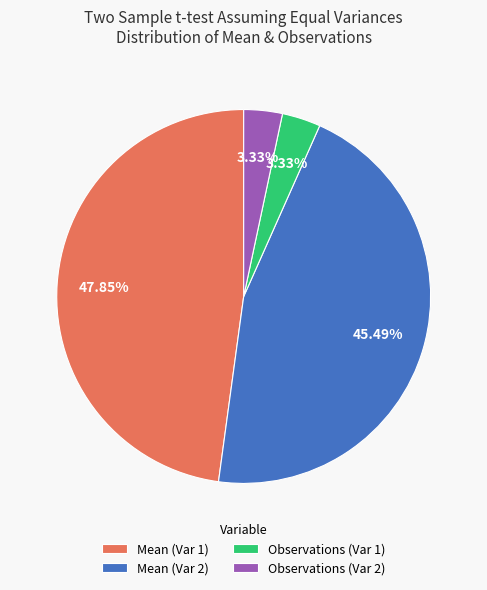

What is the largest slice in the pie chart?

Mean (Var 1)